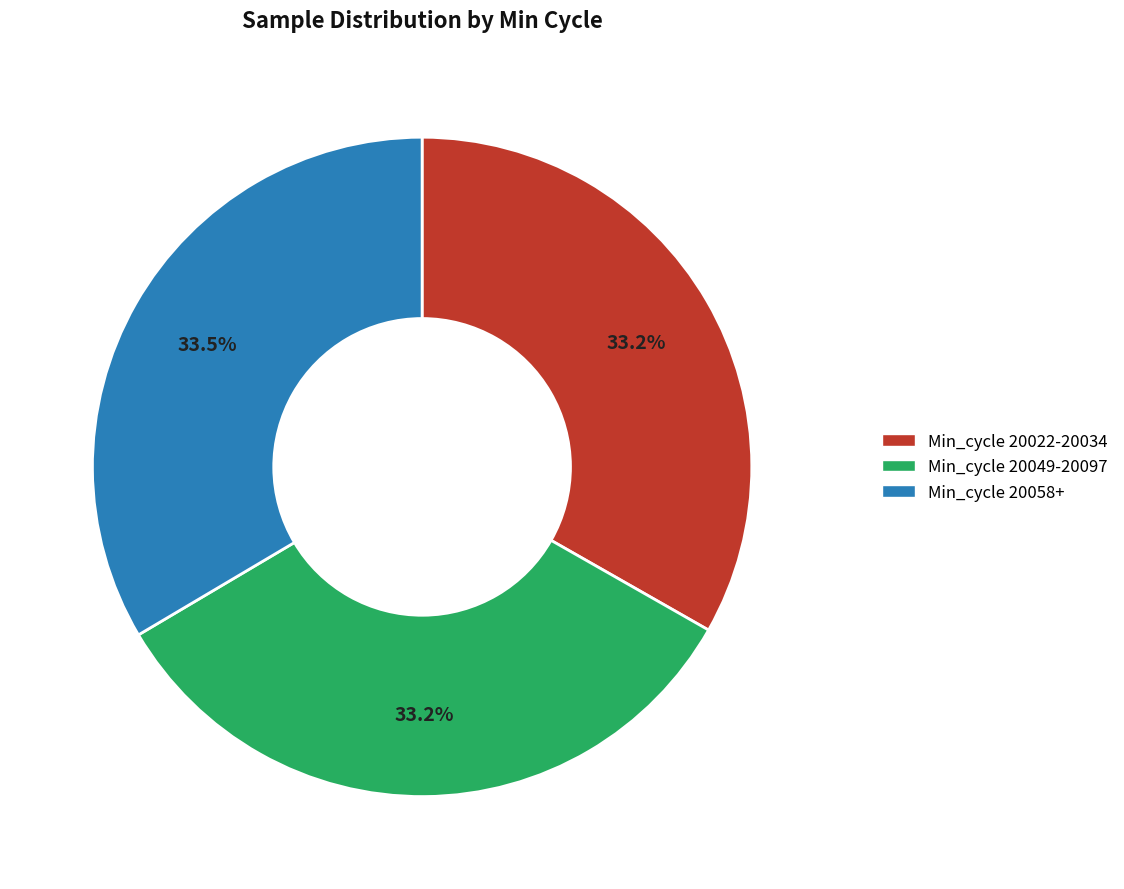

What is the ratio of the value at Min_cycle 20058+ to the value at Min_cycle 20049-20097?

1.0